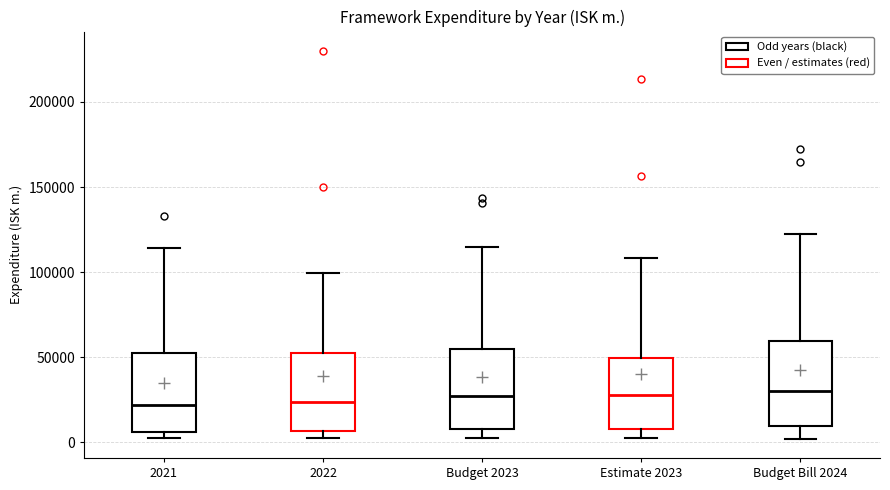

Reading left to right, transcribe this box plot: for each box, give where its median line is, the range the box spans, and where its two whiskers end, as read against the y-axis. The values are not printed on the chart, so give them approximately, as read against the axis.

2021: median 20000, box 5000 to 50000, whiskers 5000 (just below the box's lower edge) to 115000
2022: median 25000, box 5000 to 50000, whiskers 5000 (just below the box's lower edge) to 100000
Budget 2023: median 25000, box 10000 to 55000, whiskers 0 to 115000
Estimate 2023: median 30000, box 10000 to 50000, whiskers 0 to 110000
Budget Bill 2024: median 30000, box 10000 to 60000, whiskers 0 to 120000